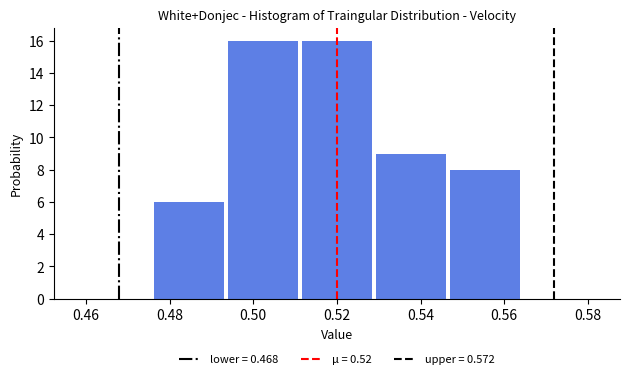

Reading left to right, list every bar in this chart as the range it spans on the x-axis followed by its height. Neither the bar edges nor the heights are printed on the chart, so give them approximately, as read against the axes.

0.458 to 0.476: 0
0.476 to 0.494: 6
0.494 to 0.512: 16
0.512 to 0.528: 16
0.528 to 0.546: 9
0.546 to 0.564: 8
0.564 to 0.582: 0